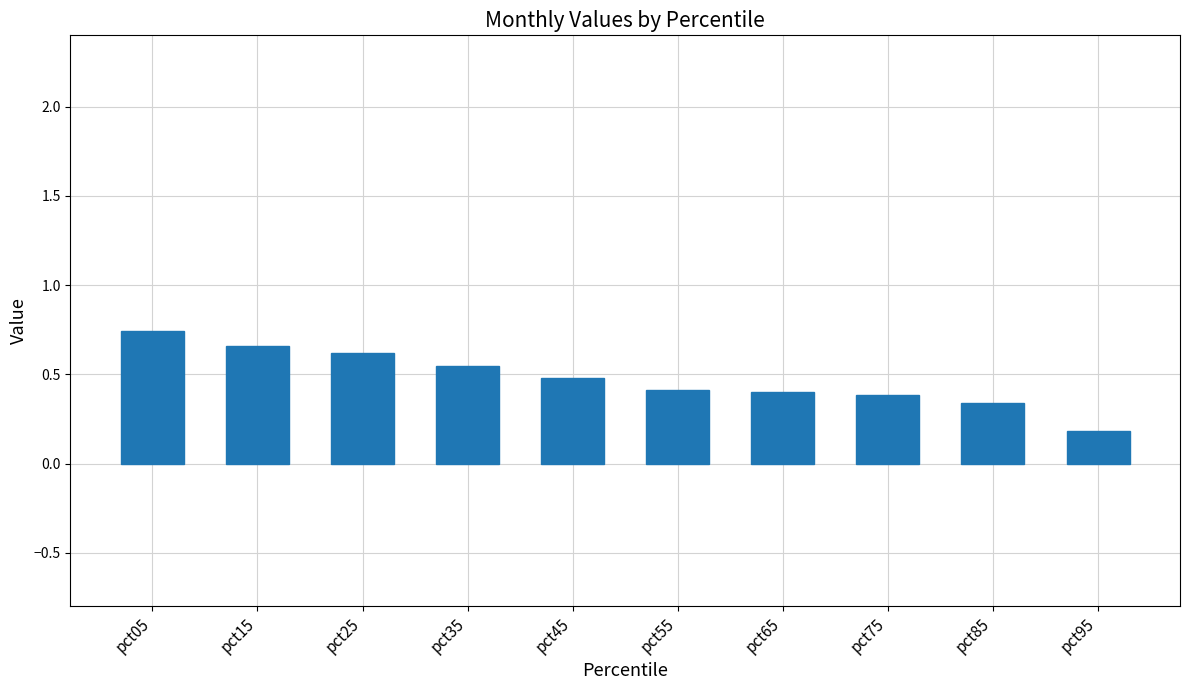

Which category has the lowest value across all series?

pct95